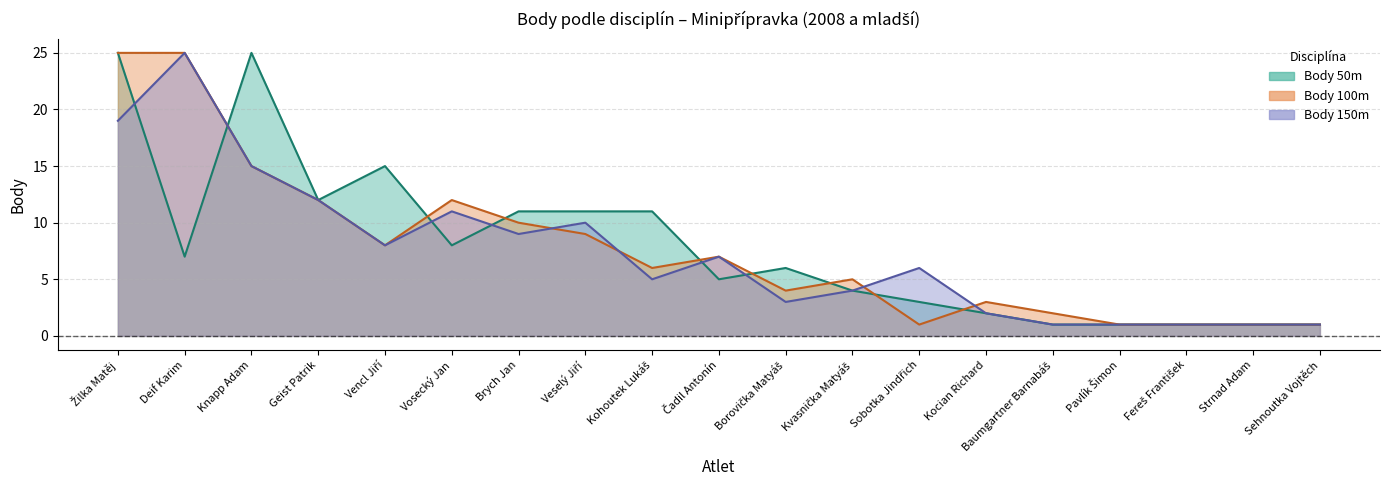

At which label is Body 150m closest to 13?

Geist Patrik